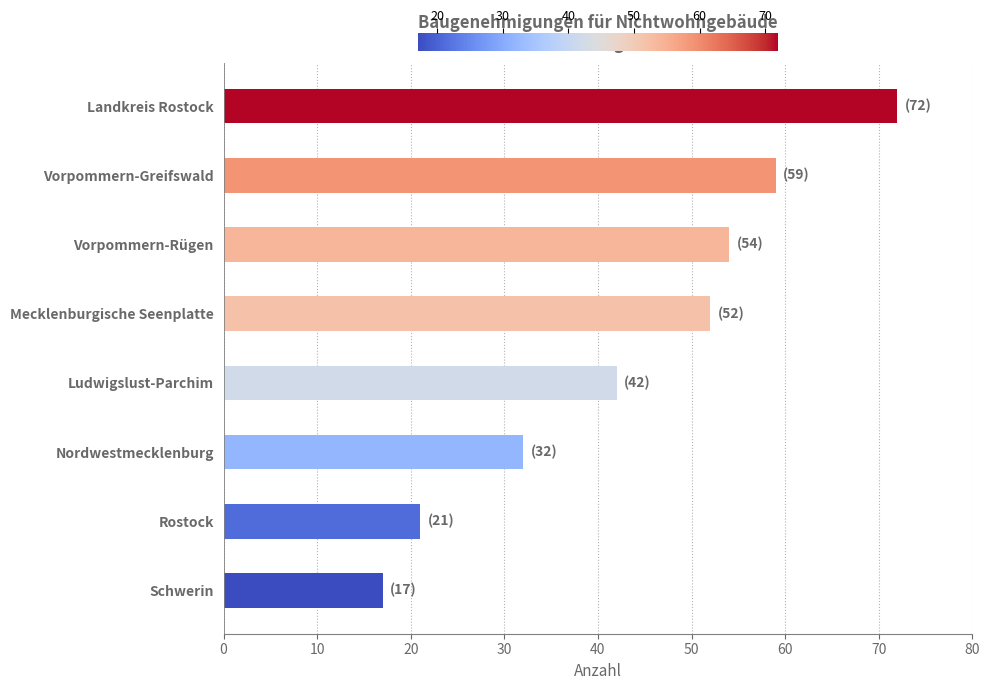

Where is the data nearest to the value 44?

Ludwigslust-Parchim